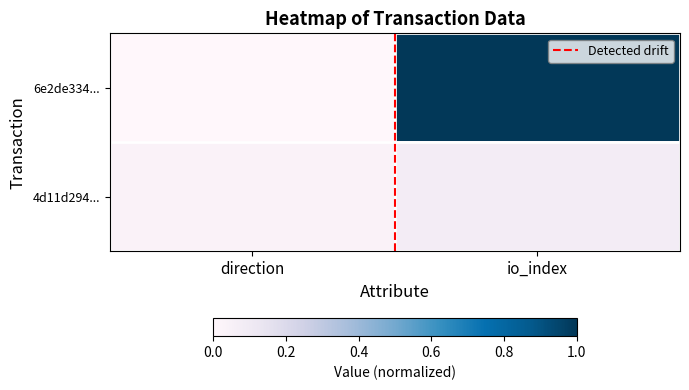

What is the greatest value displayed?

1.0